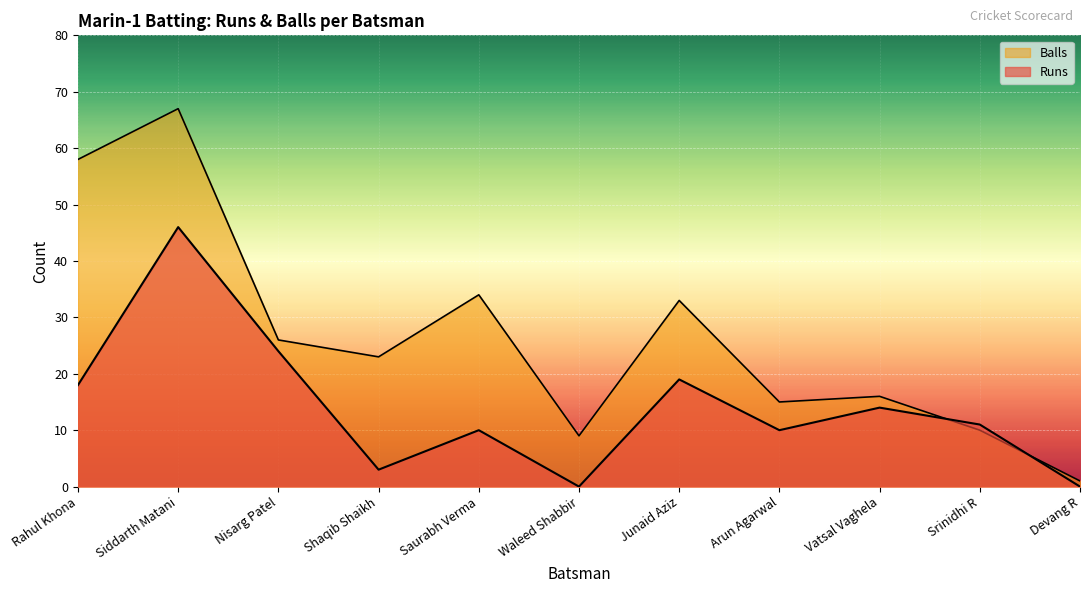

What is the total value across all series at Waleed Shabbir?

9